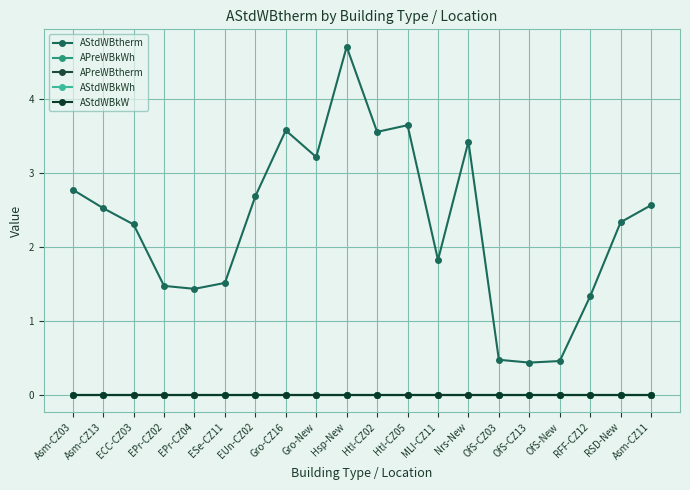

True or false: AStdWBkWh and AStdWBtherm intersect in this chart.

False